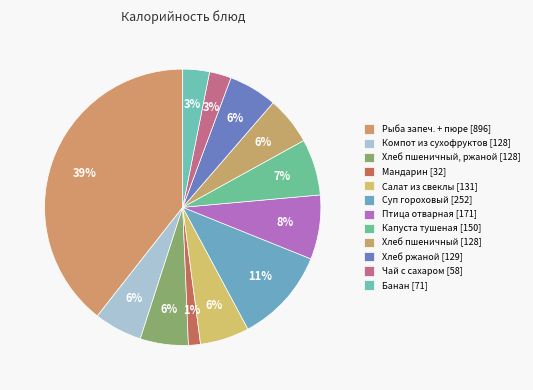

Which category has the smallest portion of the pie?

Мандарин